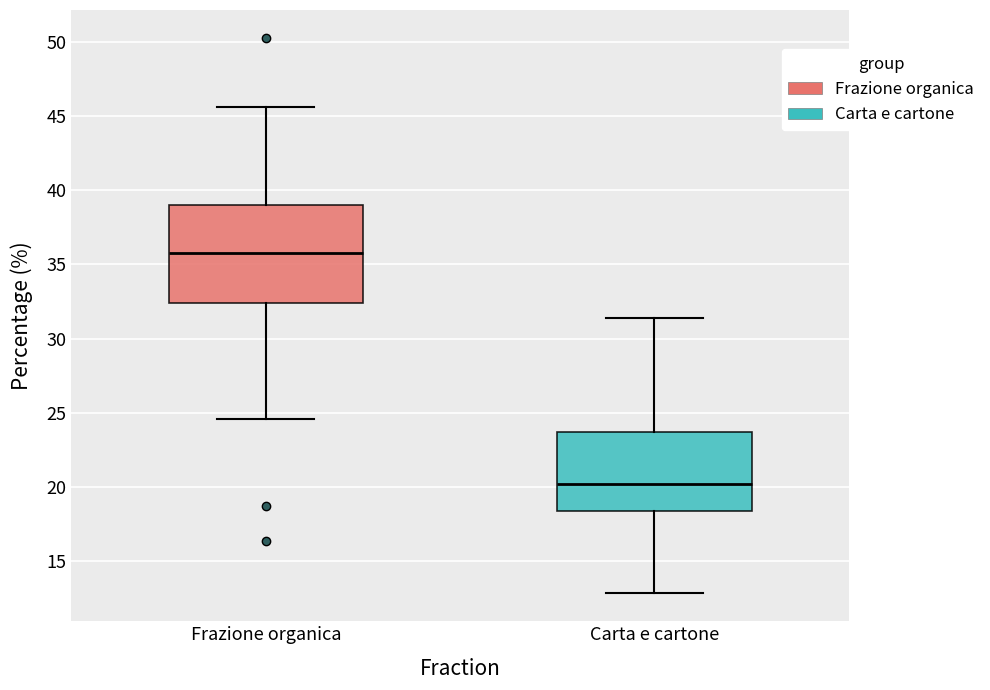

Which box has the lowest median line?

Carta e cartone